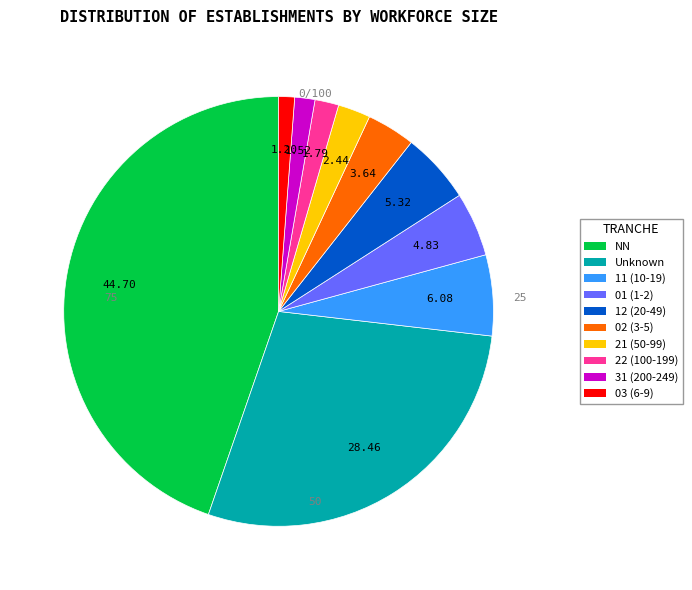

Is there any slice that represents more than half of the pie?

No